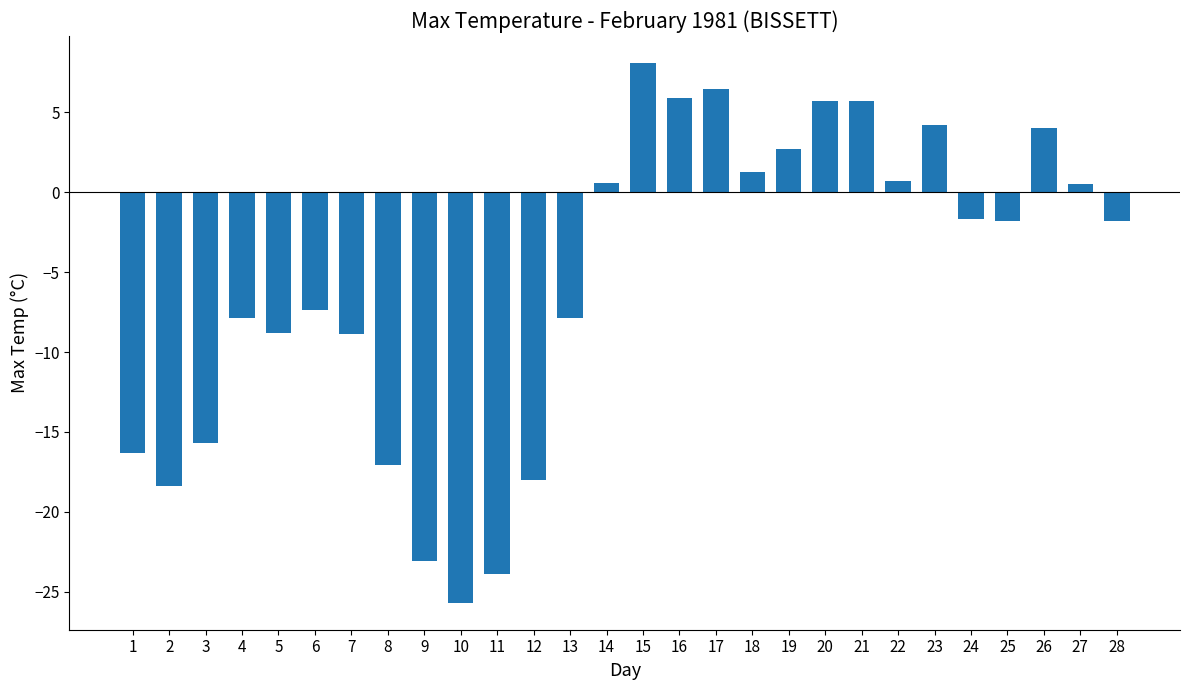

What is the minimum value shown in the chart?

-25.7